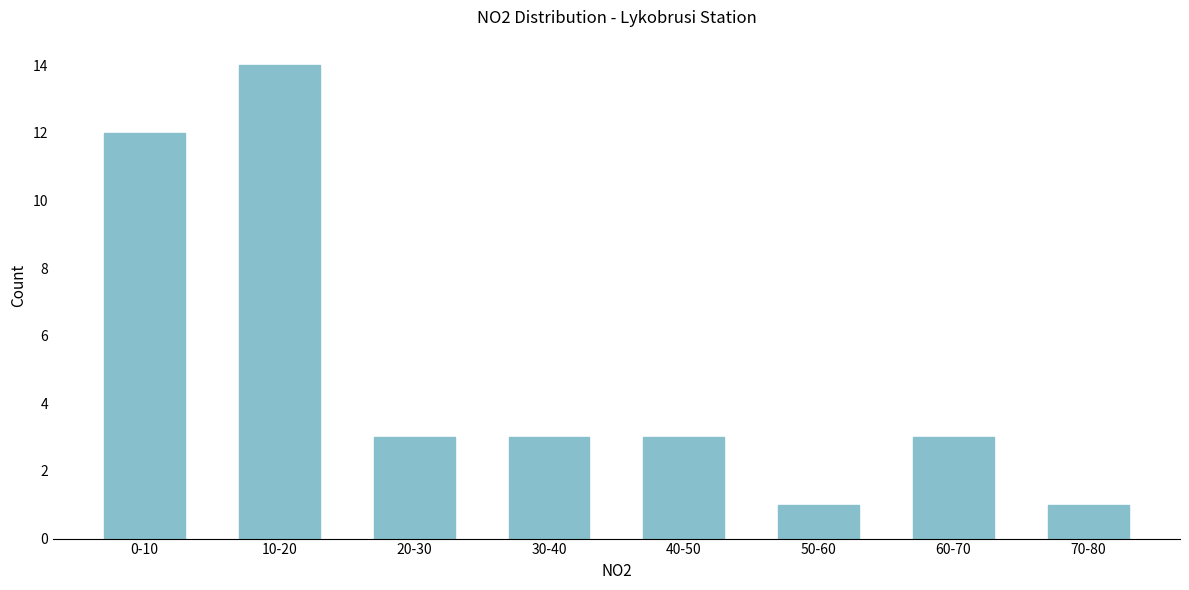

Reading left to right, transcribe all the data shown in this chart.

12	14	3	3	3	1	3	1